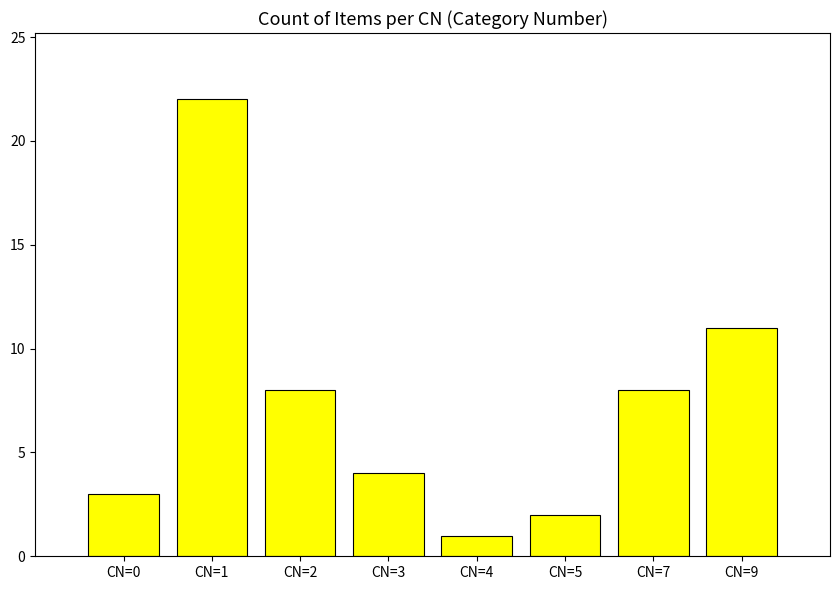

Reading left to right, transcribe all the data shown in this chart.

CN=0=3	CN=1=22	CN=2=8	CN=3=4	CN=4=1	CN=5=2	CN=7=8	CN=9=11